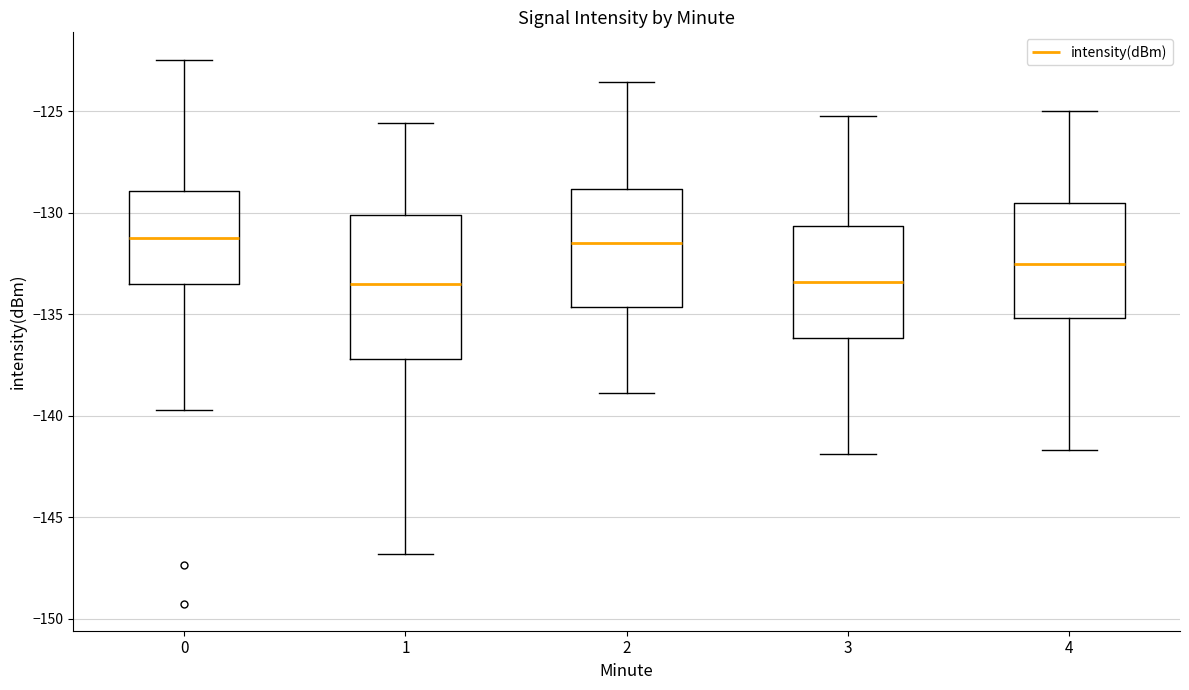

Reading left to right, transcribe this box plot: for each box, give where its median line is, the range the box spans, and where its two whiskers end, as read against the y-axis. The values are not printed on the chart, so give them approximately, as read against the axis.

0: median -131.5, box -133.5 to -129.0, whiskers -139.5 to -122.5
1: median -133.5, box -137.0 to -130.0, whiskers -147.0 to -125.5
2: median -131.5, box -134.5 to -129.0, whiskers -139.0 to -123.5
3: median -133.5, box -136.0 to -130.5, whiskers -142.0 to -125.0
4: median -132.5, box -135.0 to -129.5, whiskers -141.5 to -125.0